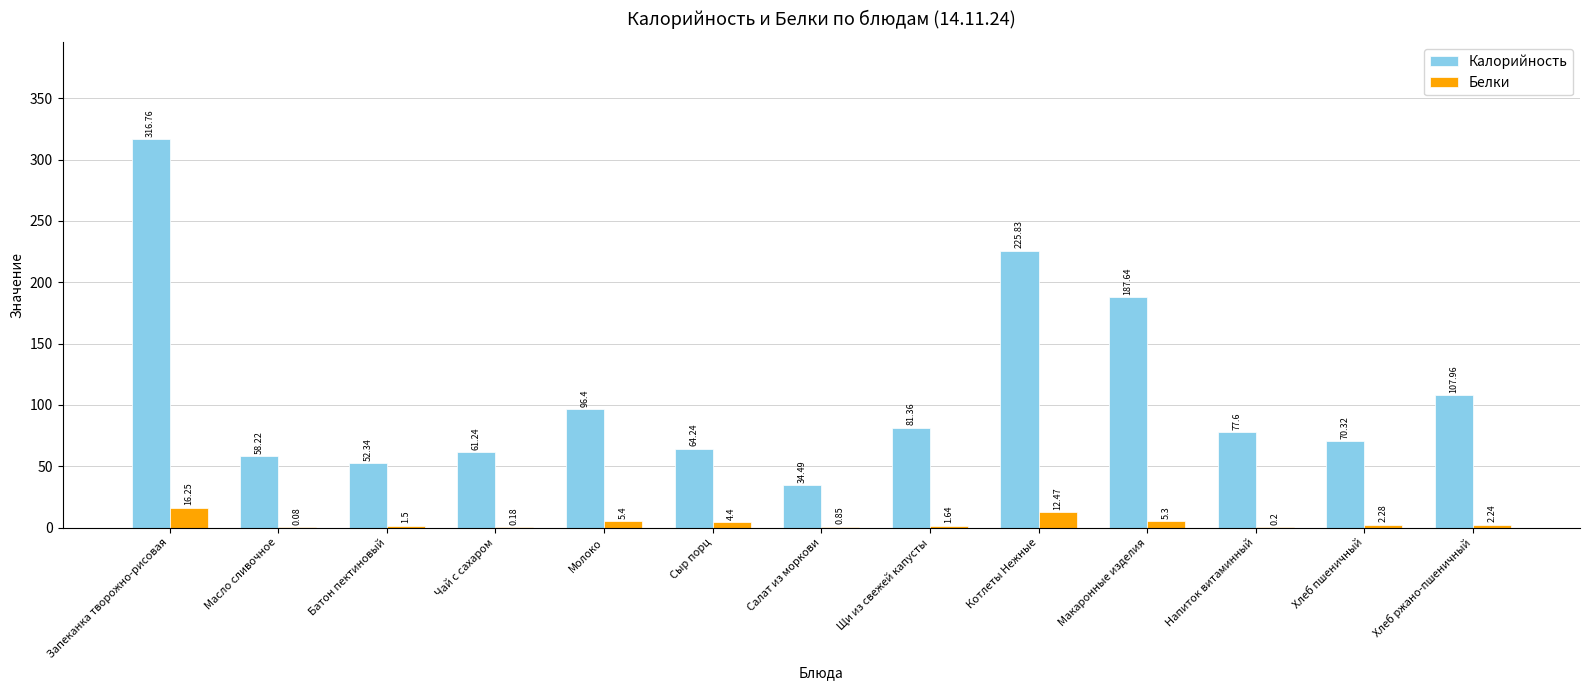

At which label does Белки reach its peak?

Запеканка творожно-рисовая